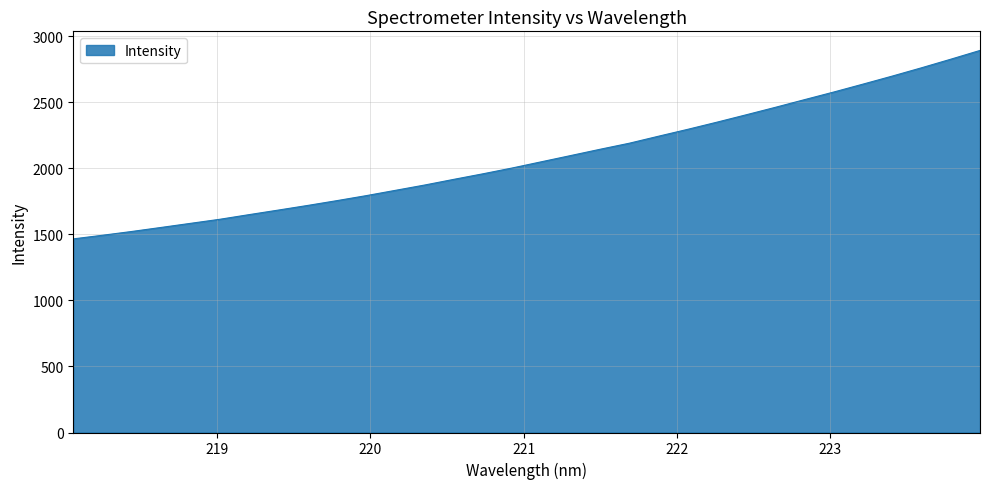

Reading left to right, extract all data points from this chart.

1466.7	1494.2	1522.9	1553.3	1584.2	1615.1	1650.2	1684.7	1719.8	1756.2	1794.0	1834.2	1874.5	1917.6	1959.8	2003.9	2051.1	2098.0	2145.4	2191.3	2244.4	2296.6	2350.9	2406.8	2463.4	2521.7	2579.5	2639.3	2700.1	2762.8	2827.8	2894.1